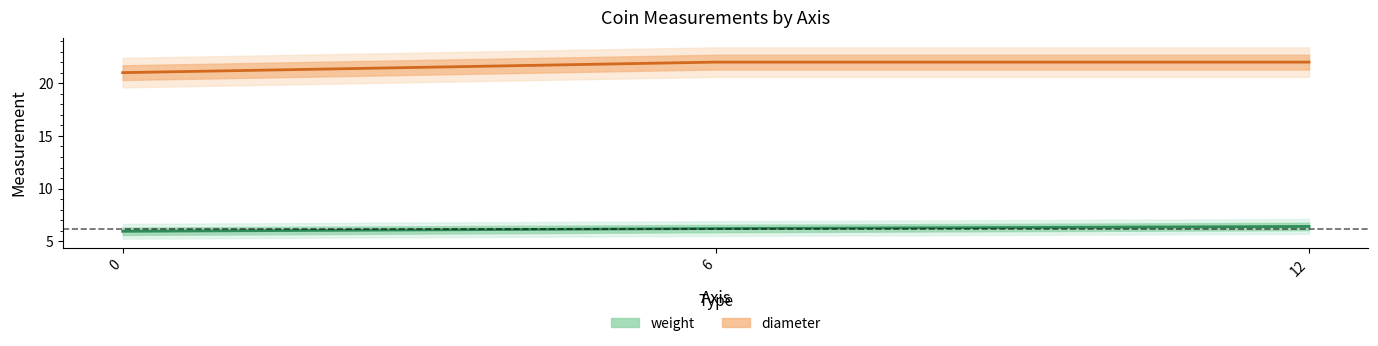

How many lines are shown in the chart?

2